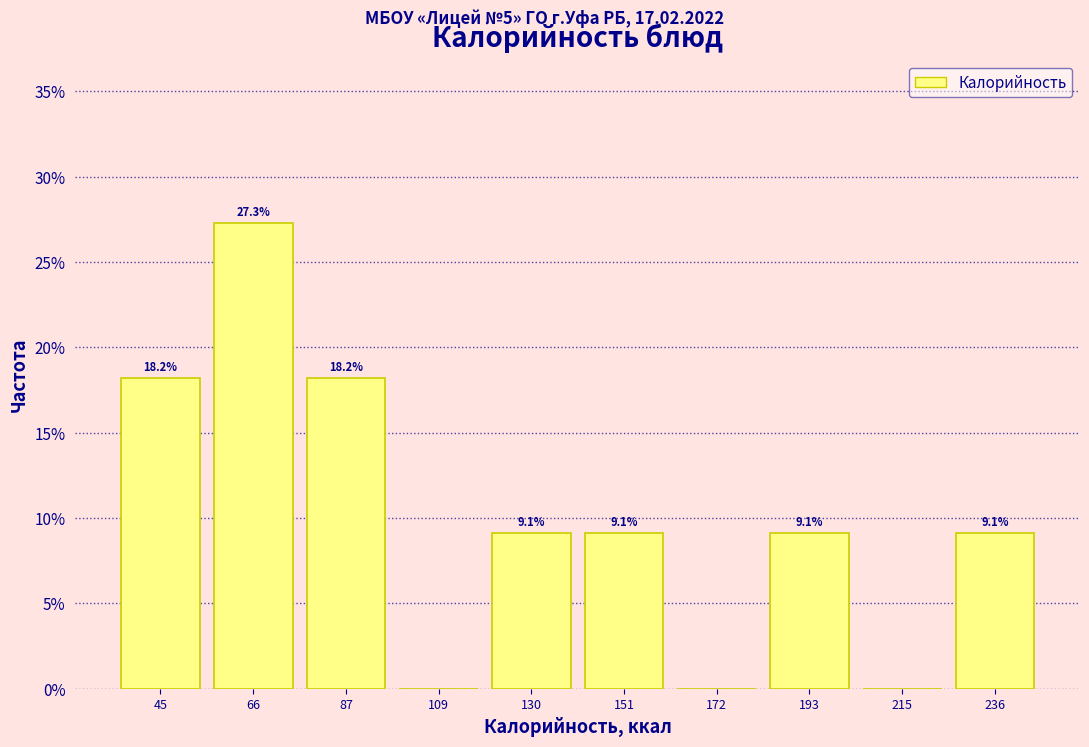

Over which range of the x-axis is the bar tallest?

55 to 75